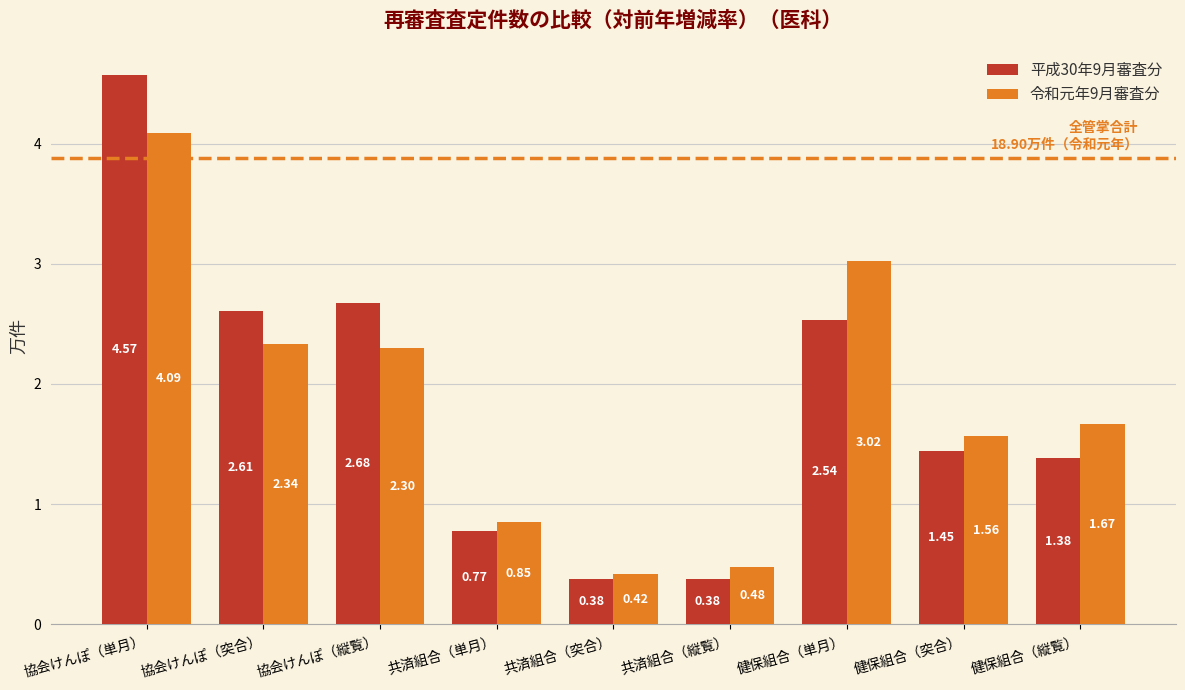

List the series in order of their overall mean, highest first.

平成30年9月審査分, 令和元年9月審査分